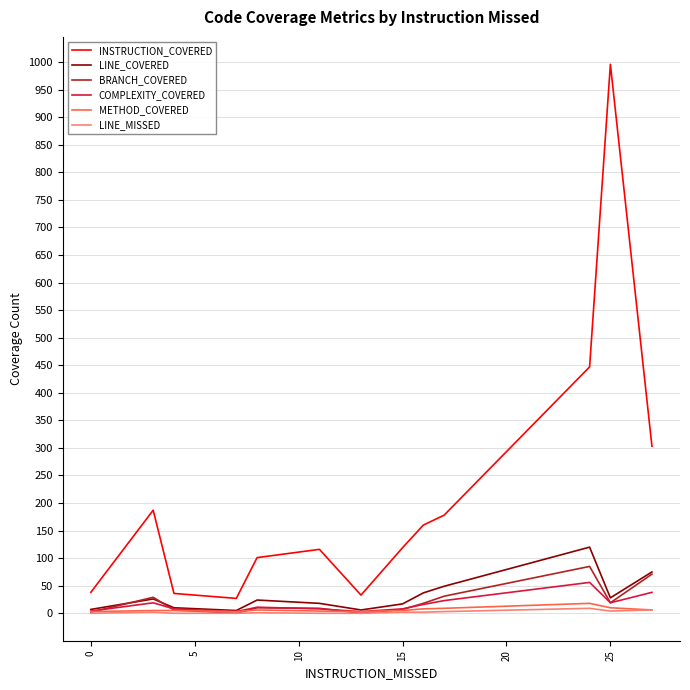

Which series has the largest total across all categories?

INSTRUCTION_COVERED